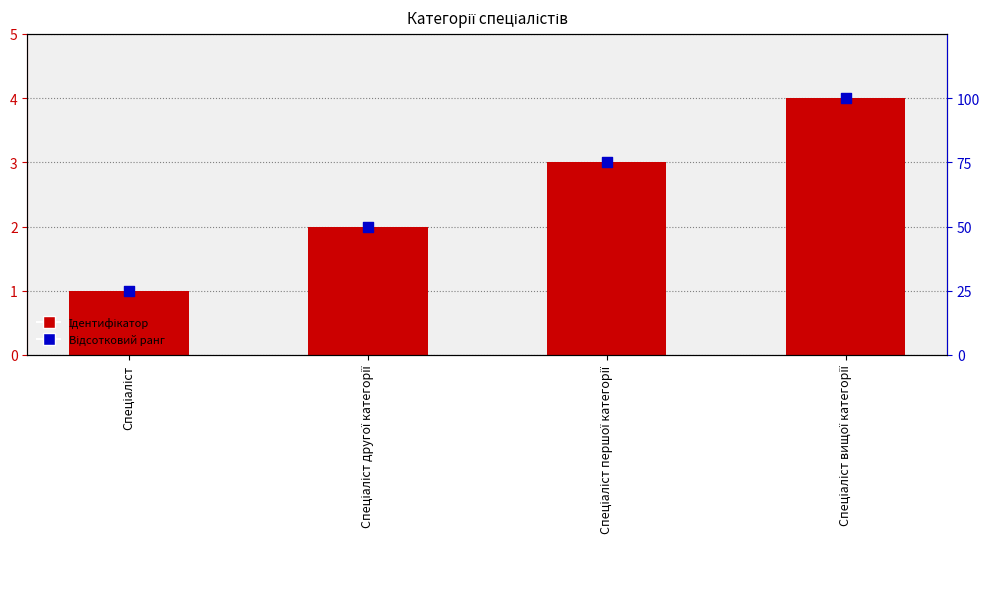

Which series reaches the minimum Y coordinate?

Ідентифікатор